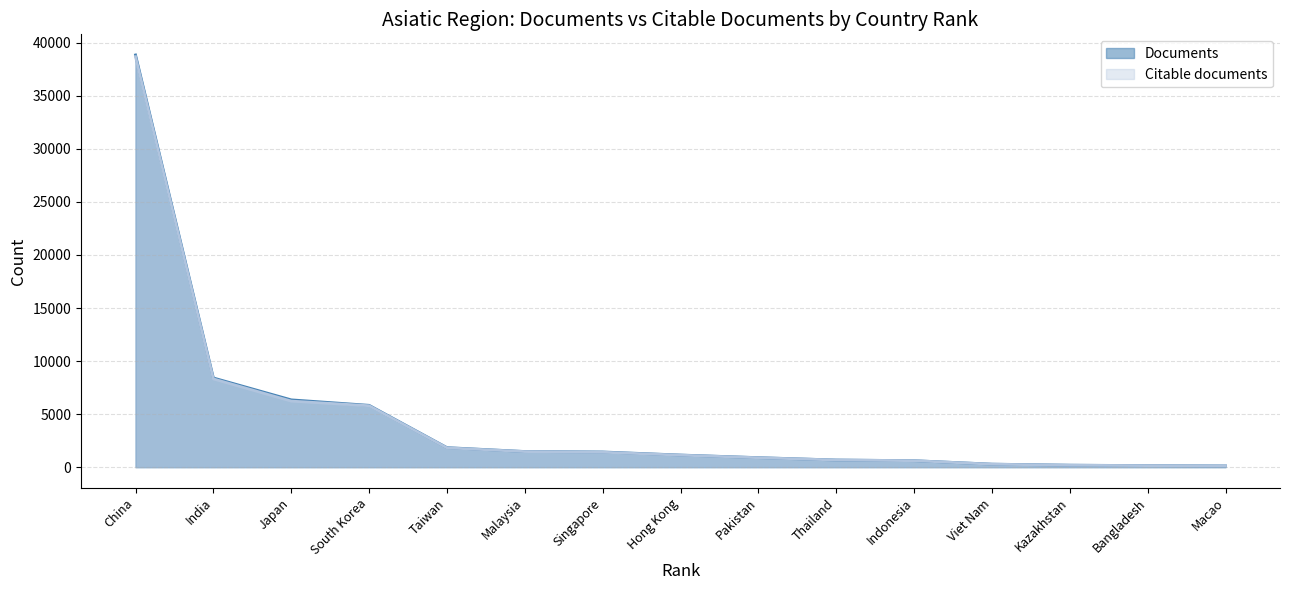

What is the spread (max minus min) of values at China?

164